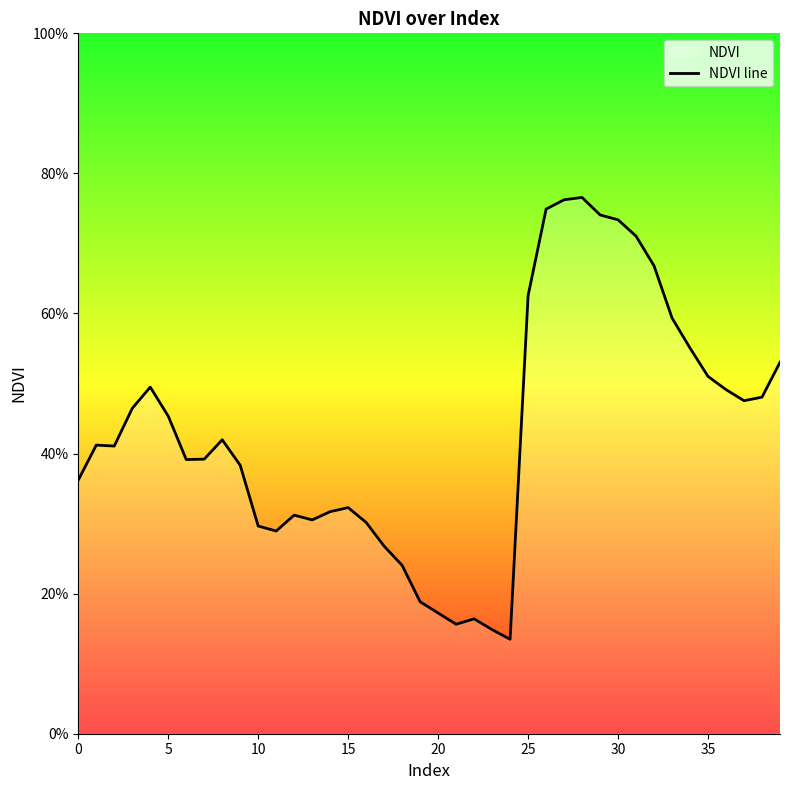

How many interior local valleys (lower than both neighbors) does the data have?

7